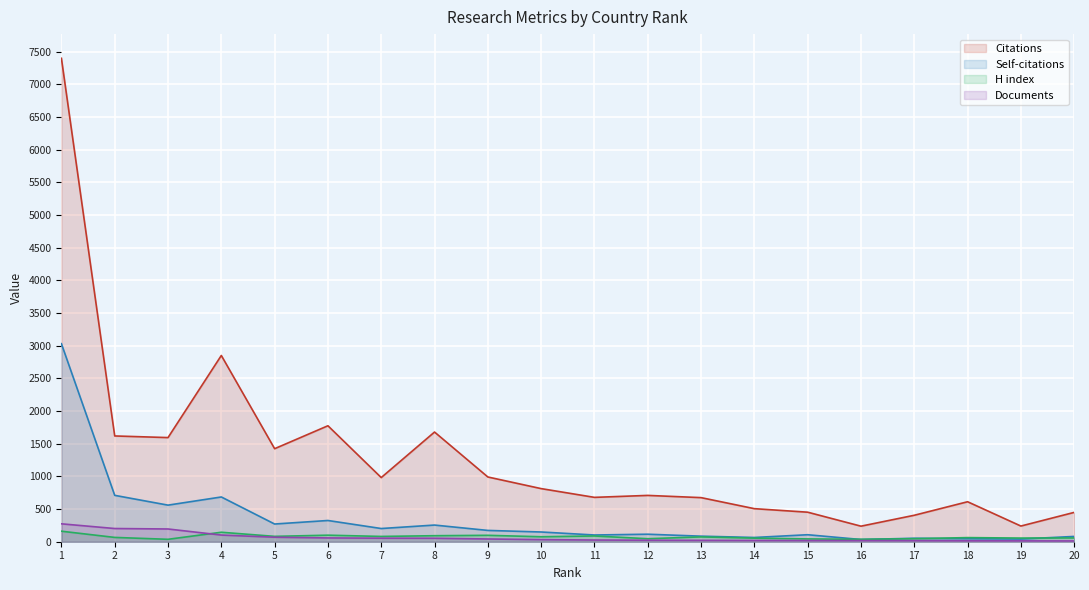

In Self-citations, how many points are higher than both neighbors (excluding endpoints)?

6